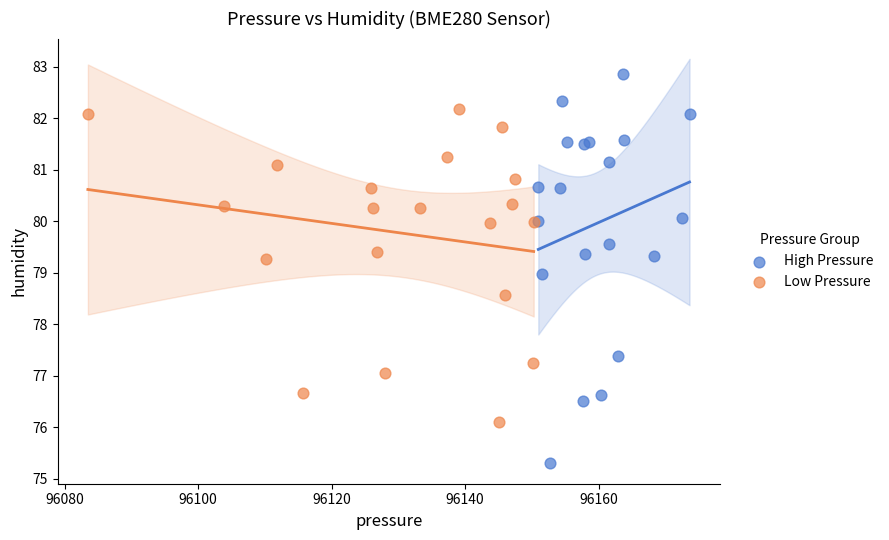

Which series reaches the maximum Y coordinate?

High Pressure